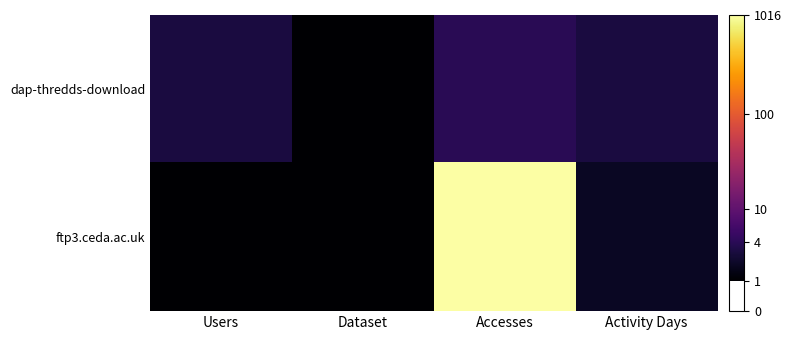

At which category is the sum across all series the highest?

Accesses